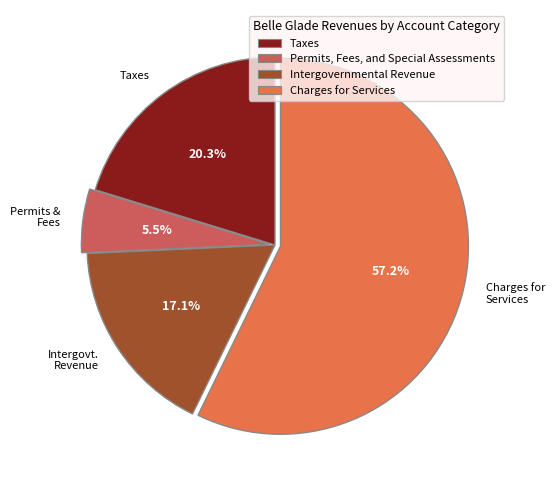

How many segments does this pie chart have?

4